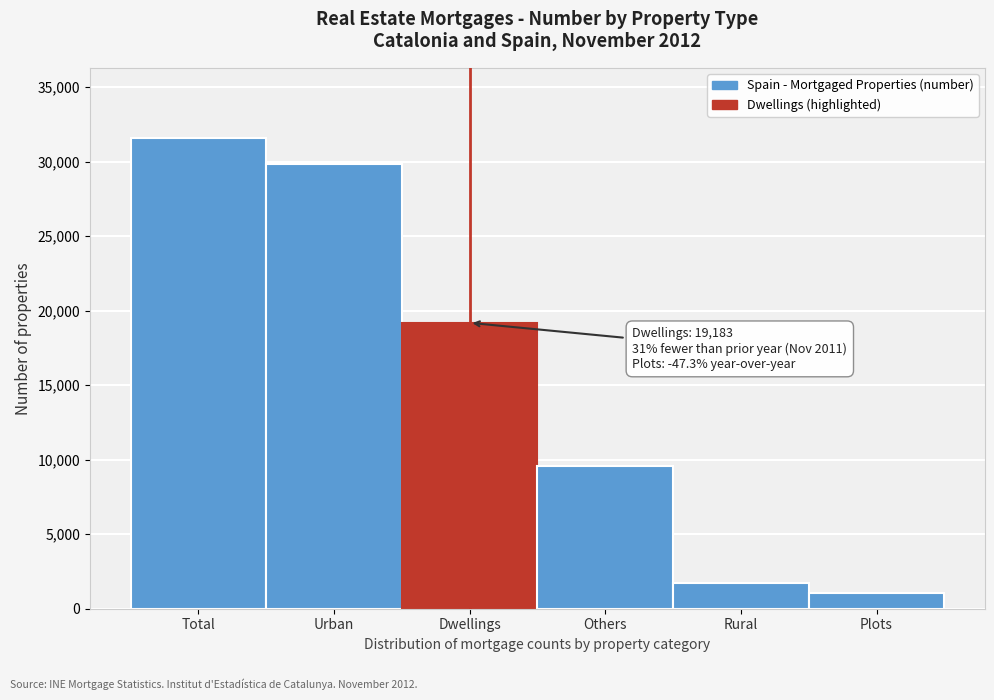

Reading left to right, transcribe all the data shown in this chart.

Total=31559	Urban=29809	Dwellings=19183	Others=9569	Rural=1750	Plots=1057